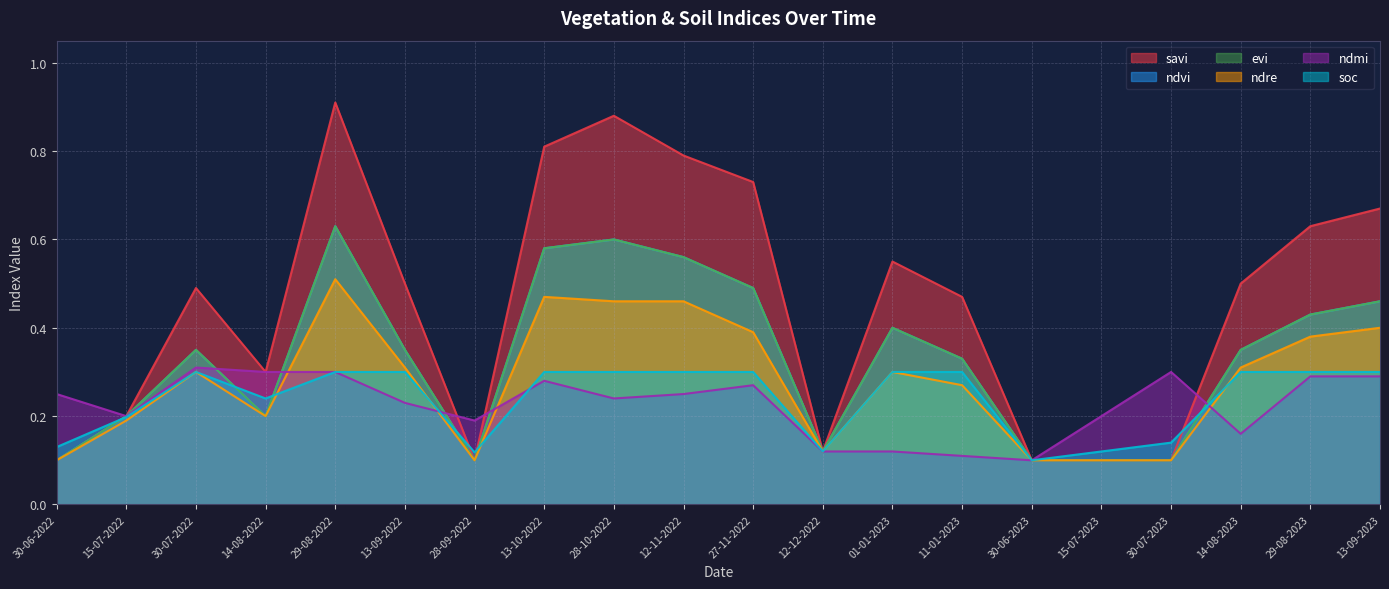

Count the number of categories in the chart.

20